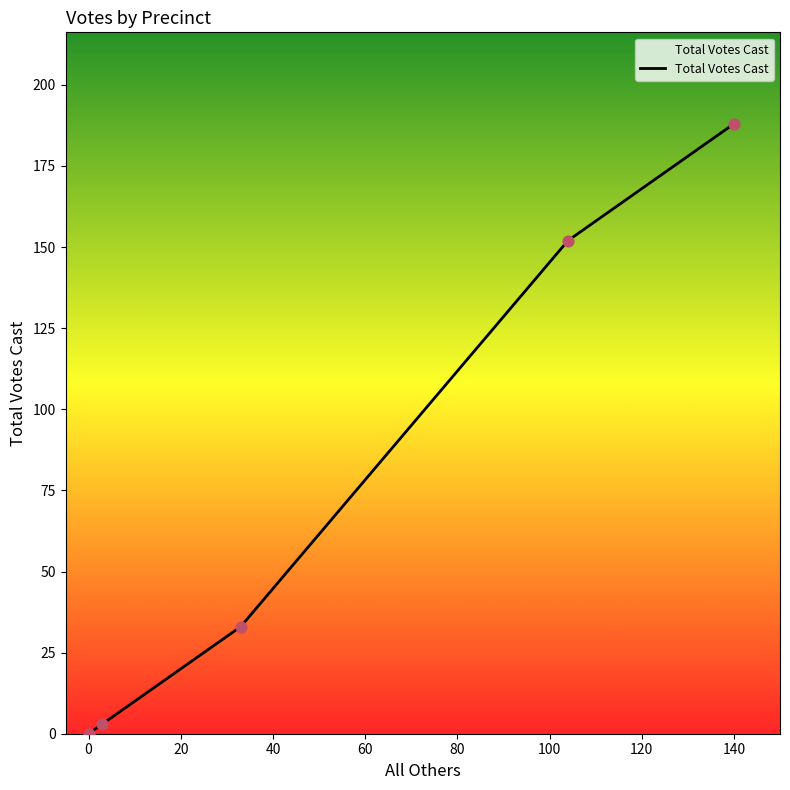

What is the change in value from 40 to 60?

+119